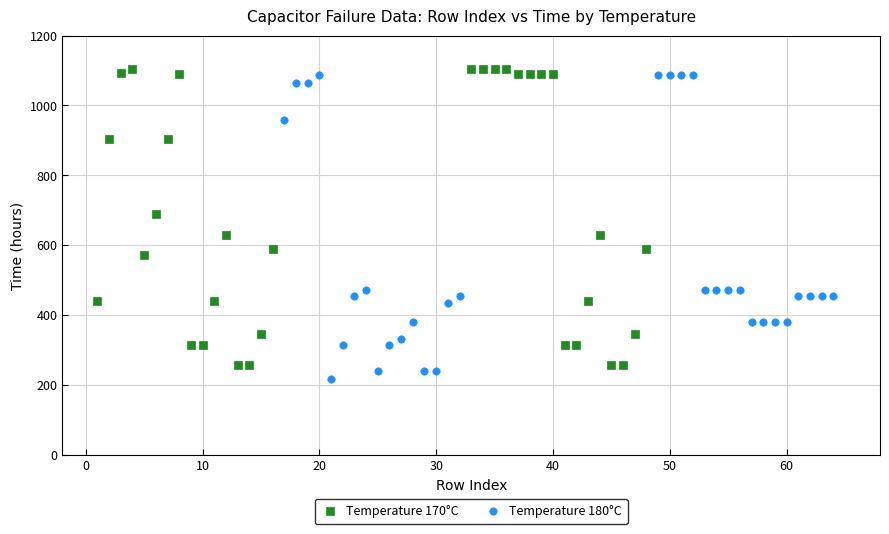

Which series reaches the minimum Y coordinate?

Temperature 180°C